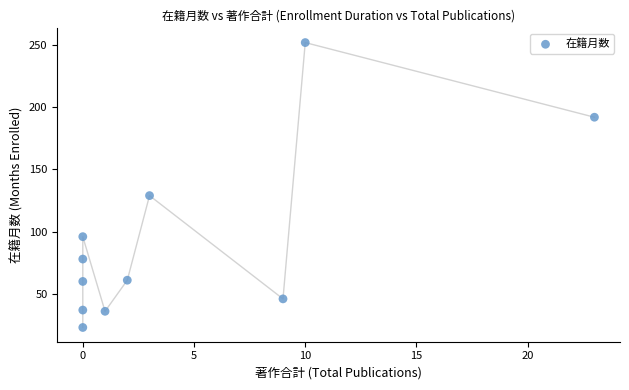

What Y value in the scatter plot is closest to 137?

129